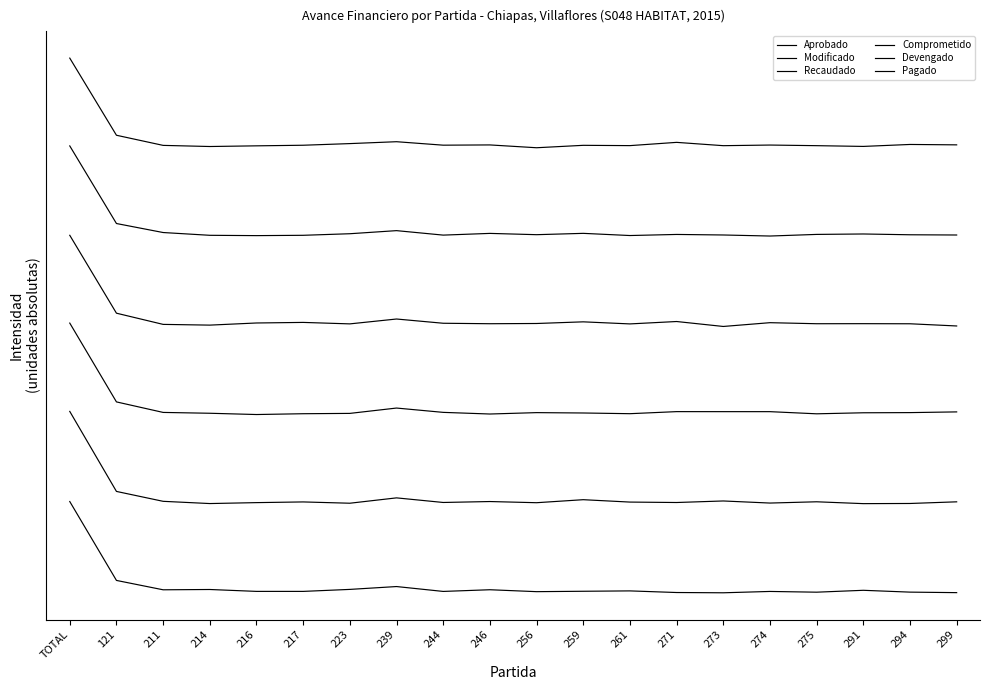

At which category is the sum across all series the highest?

TOTAL